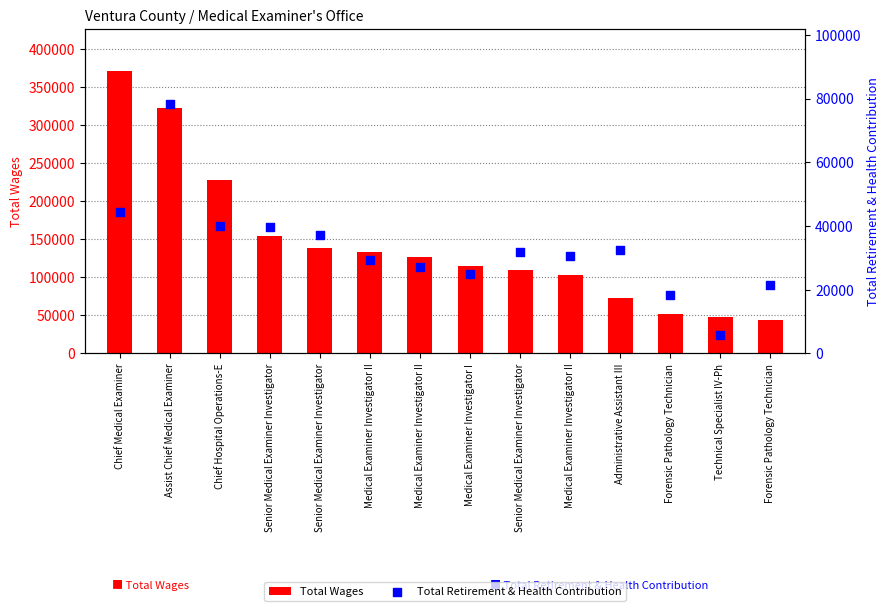

Which series has the widest spread of Y values?

Total Wages